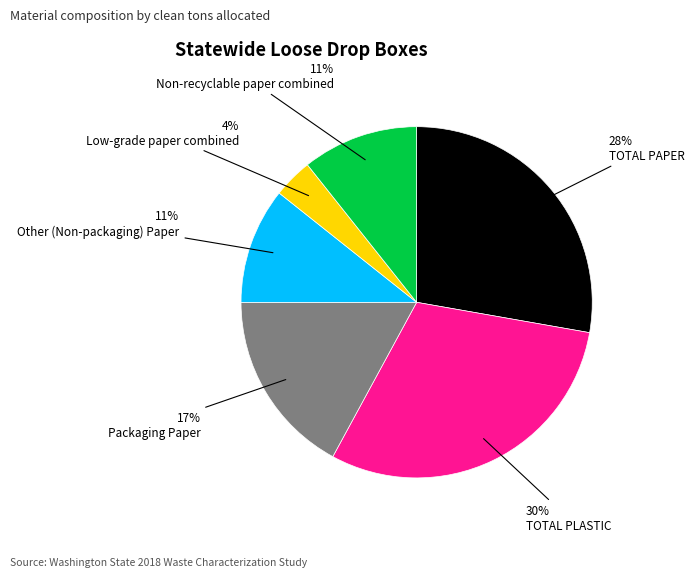

Does any single category account for the majority?

No